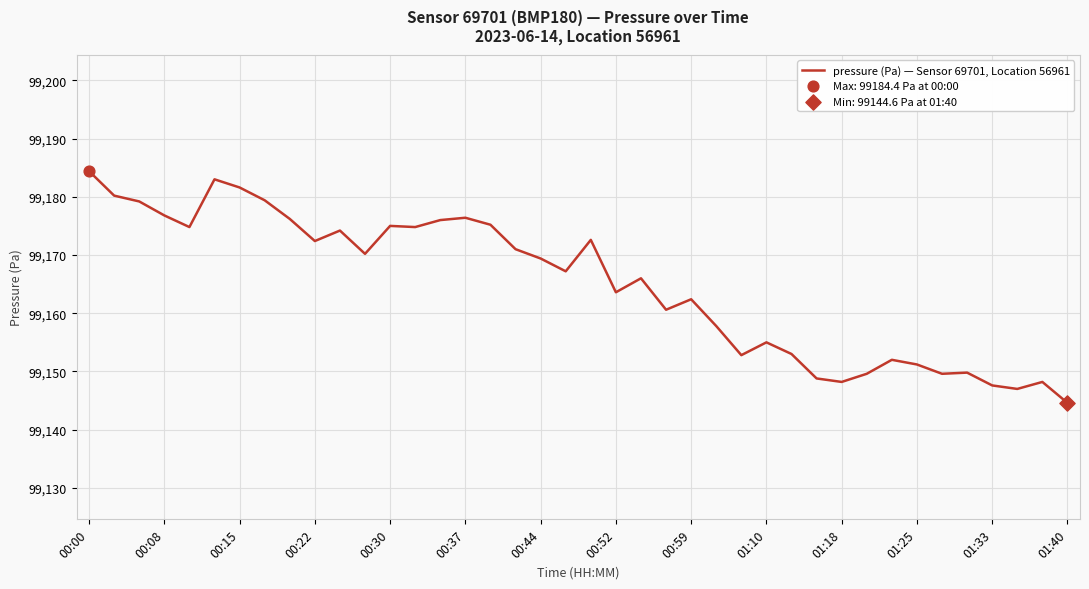

What is the greatest value displayed?

99184.4